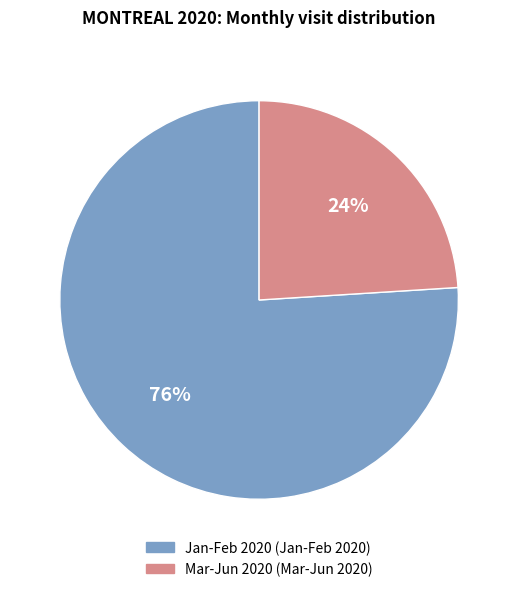

To the nearest percent, what is the average slice percentage?

50%